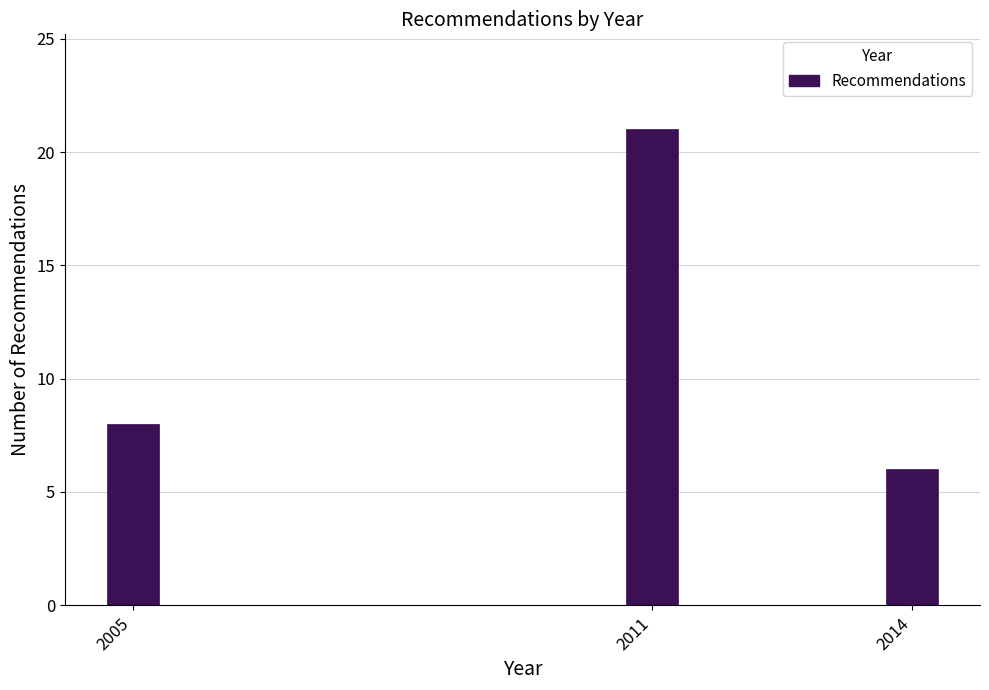

Reading left to right, list all the values displayed in this chart.

2005=8	2011=21	2014=6